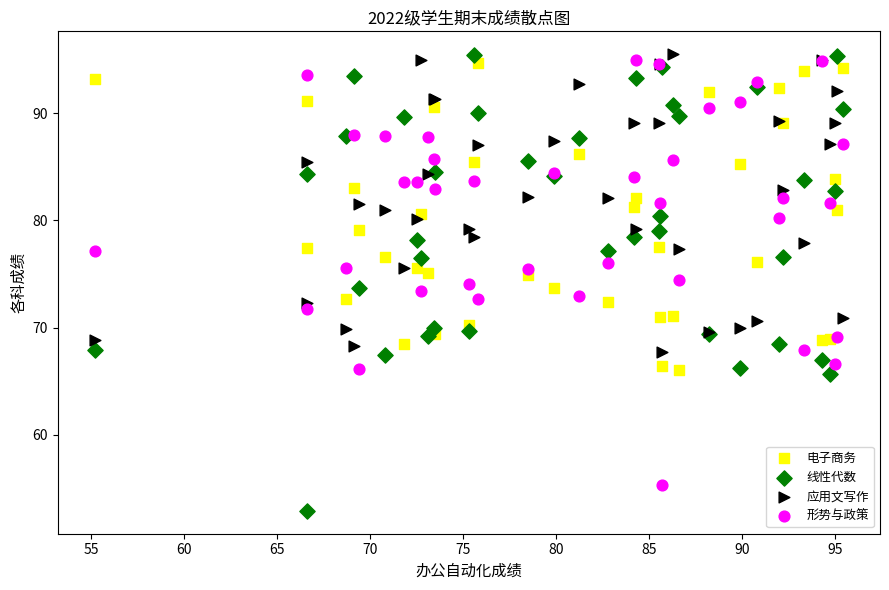

Which series reaches the minimum Y coordinate?

线性代数